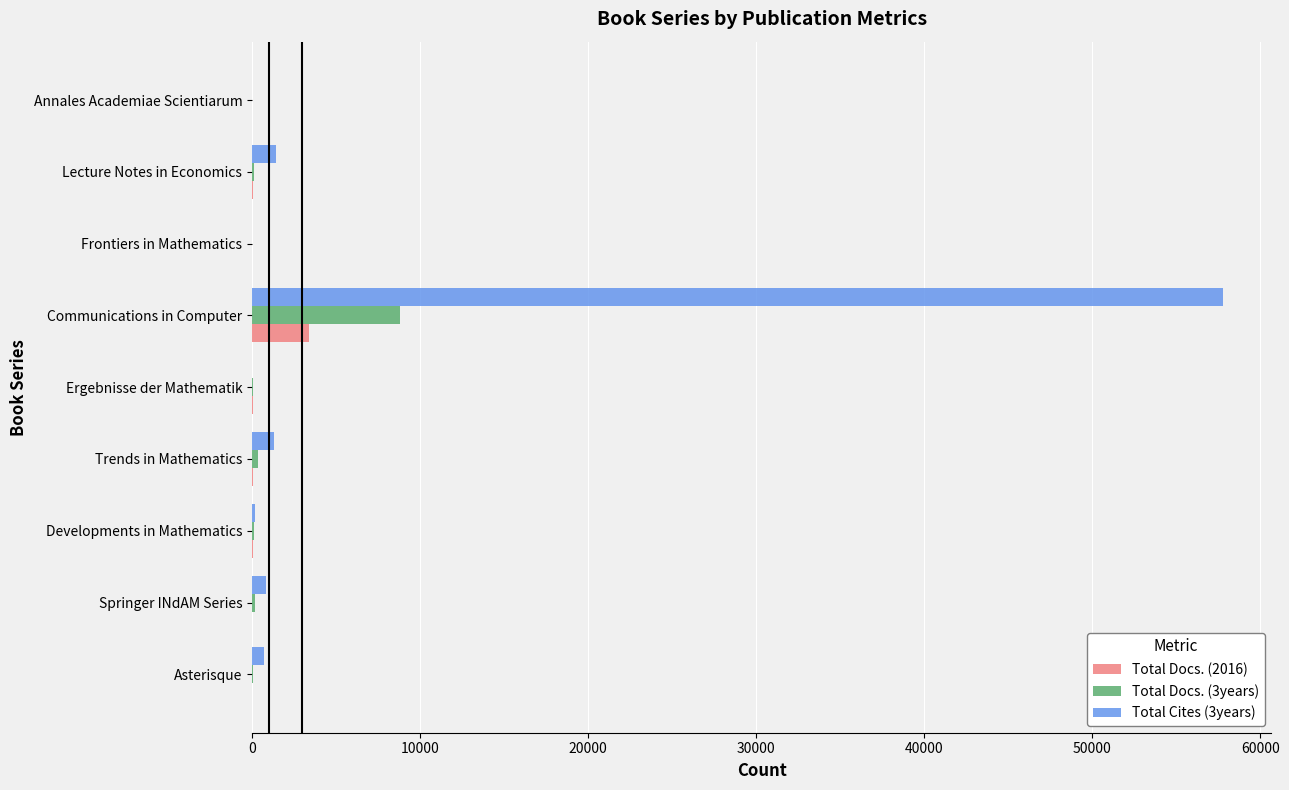

How many categories are shown in the chart?

9